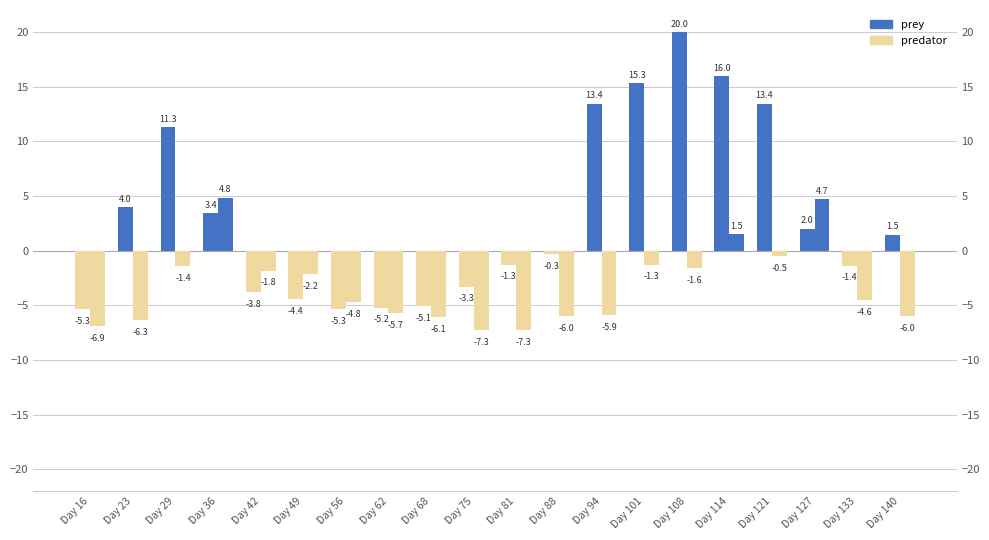

What is the difference between the second highest and minimum values in the predator series?

12.0